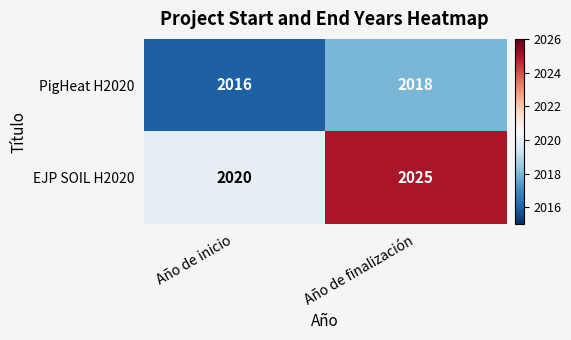

Where is EJP SOIL H2020 nearest to the value 2022?

Año de inicio